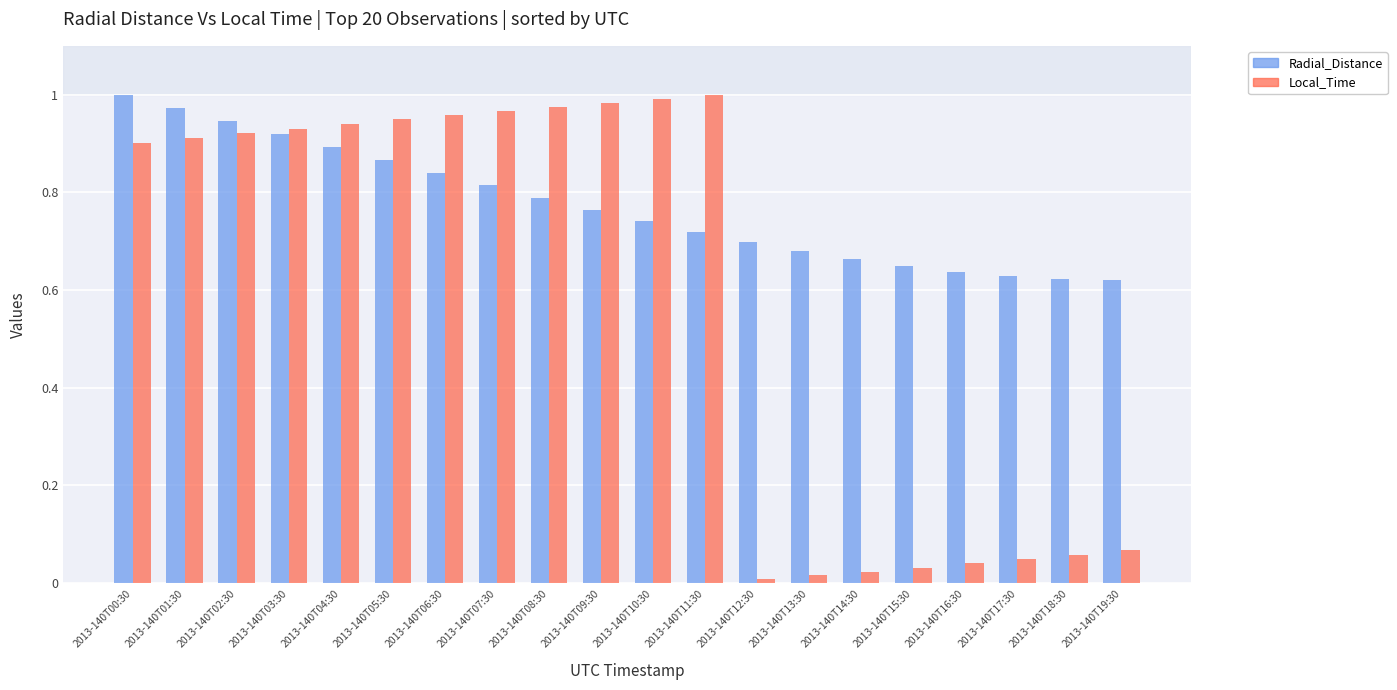

The Local_Time series shows 1.3 at 2013-140T05:30. True or false?

False